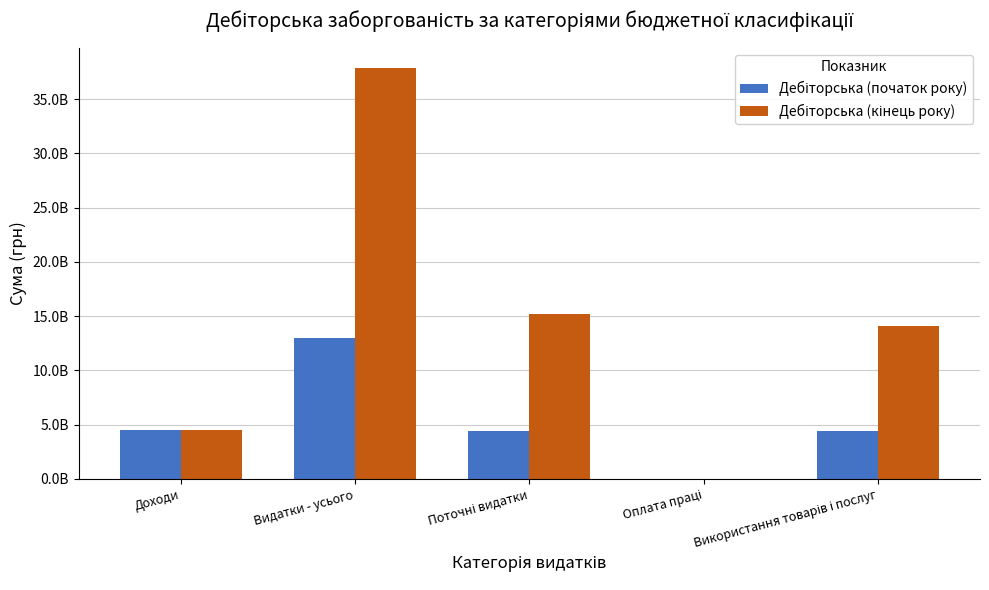

Does the chart contain stacked bars?

No